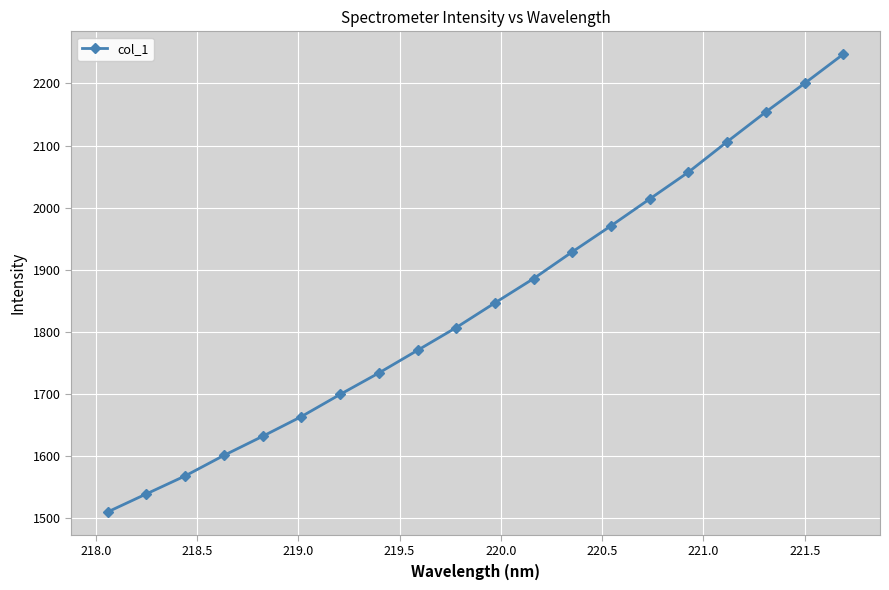

What is the minimum value shown in the chart?

1510.4